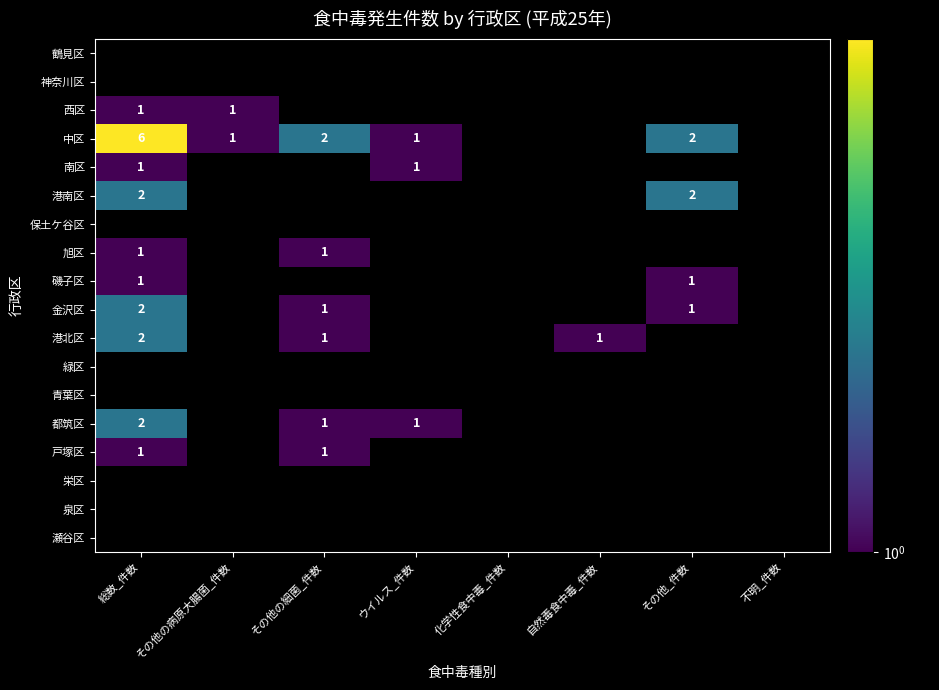

Is it true that 中区 equals 2 at その他_件数?

True